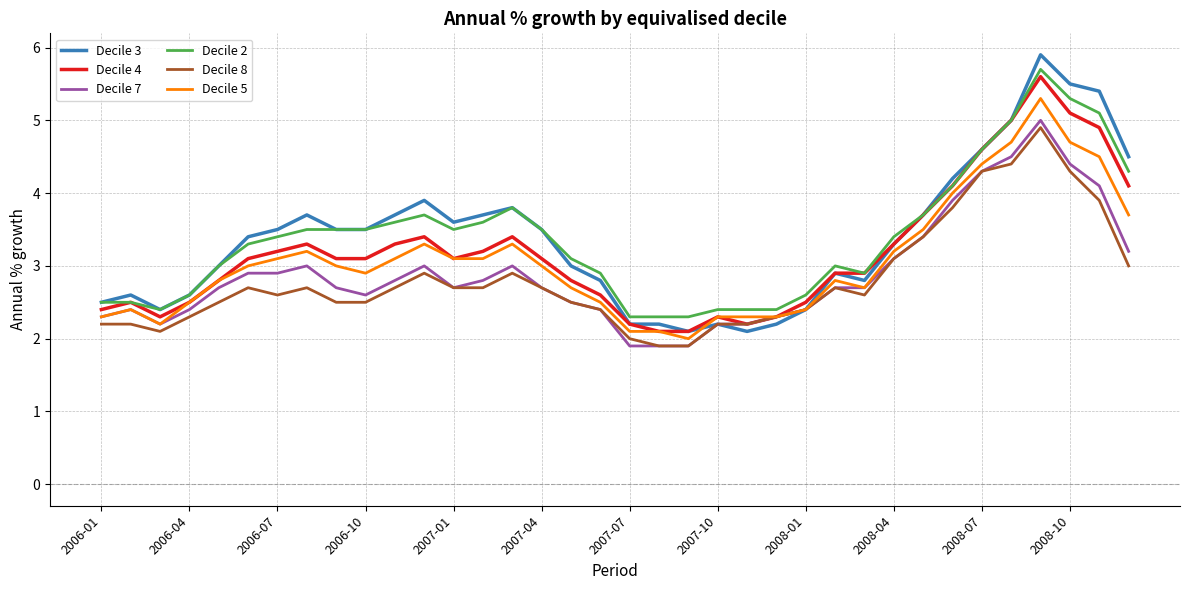

What is the minimum value for Decile 7?

1.9